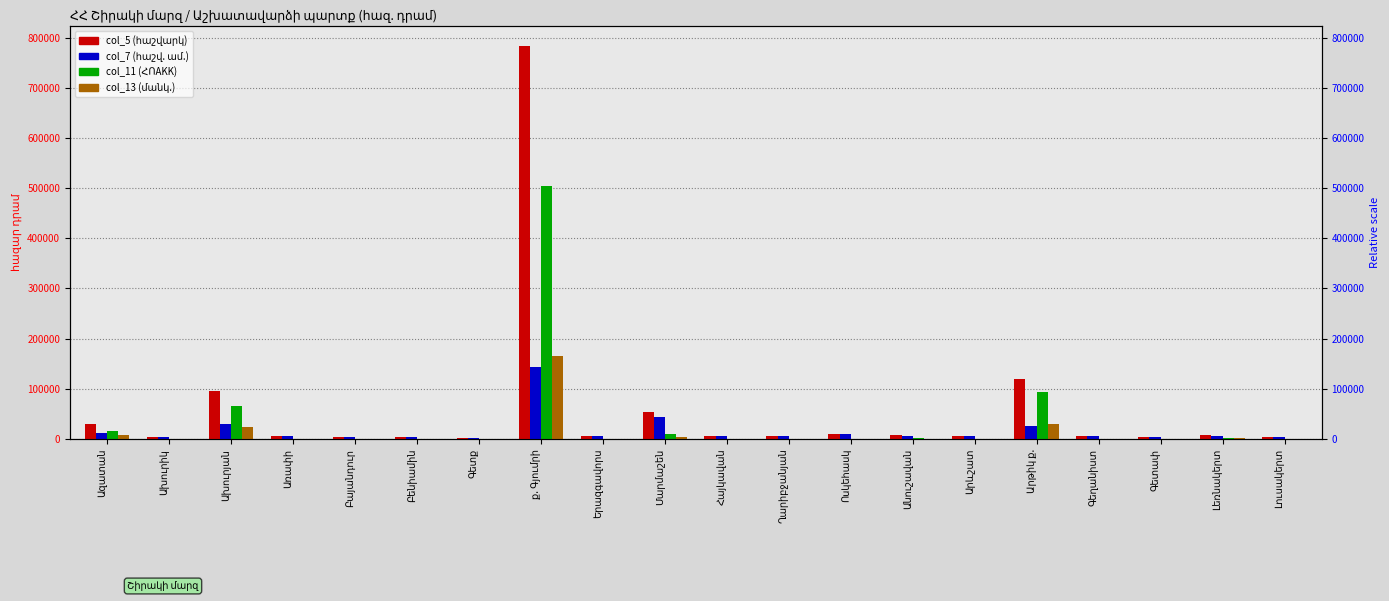

At which category is the sum across all series the highest?

ք. Գյումրի